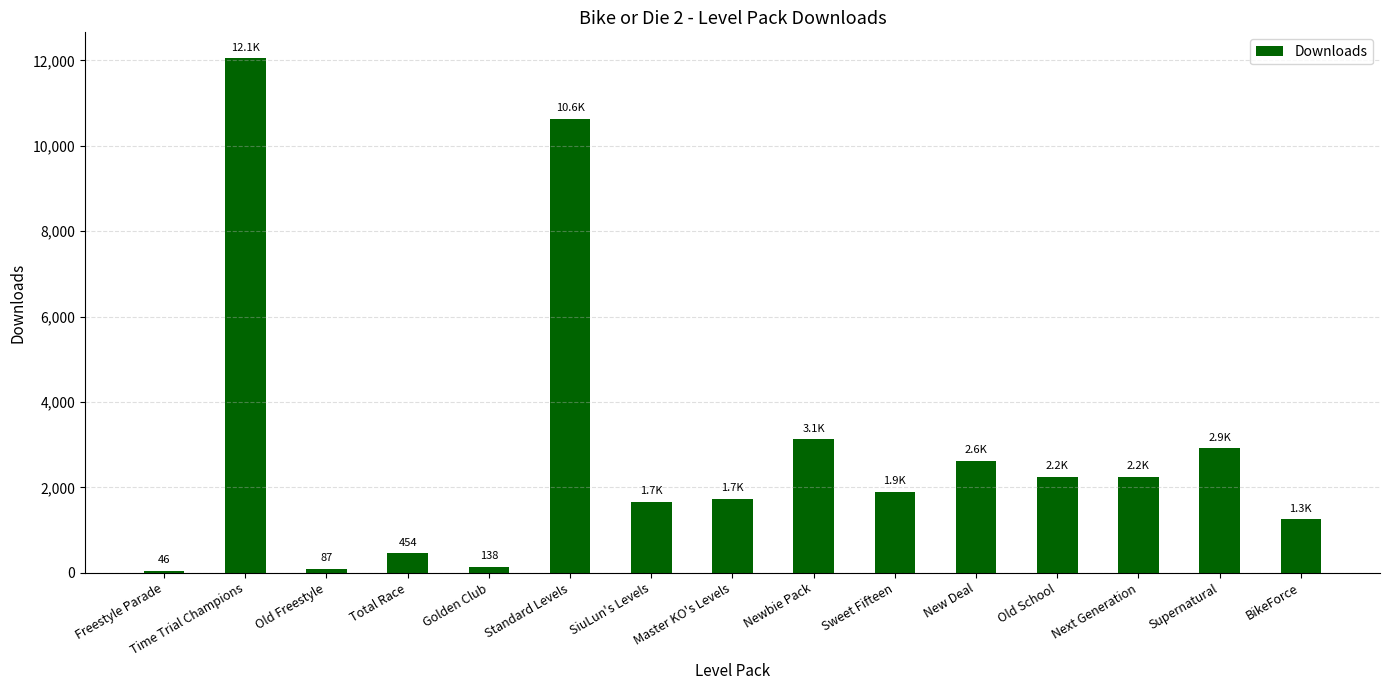

Which has a higher value, Sweet Fifteen or Newbie Pack?

Newbie Pack